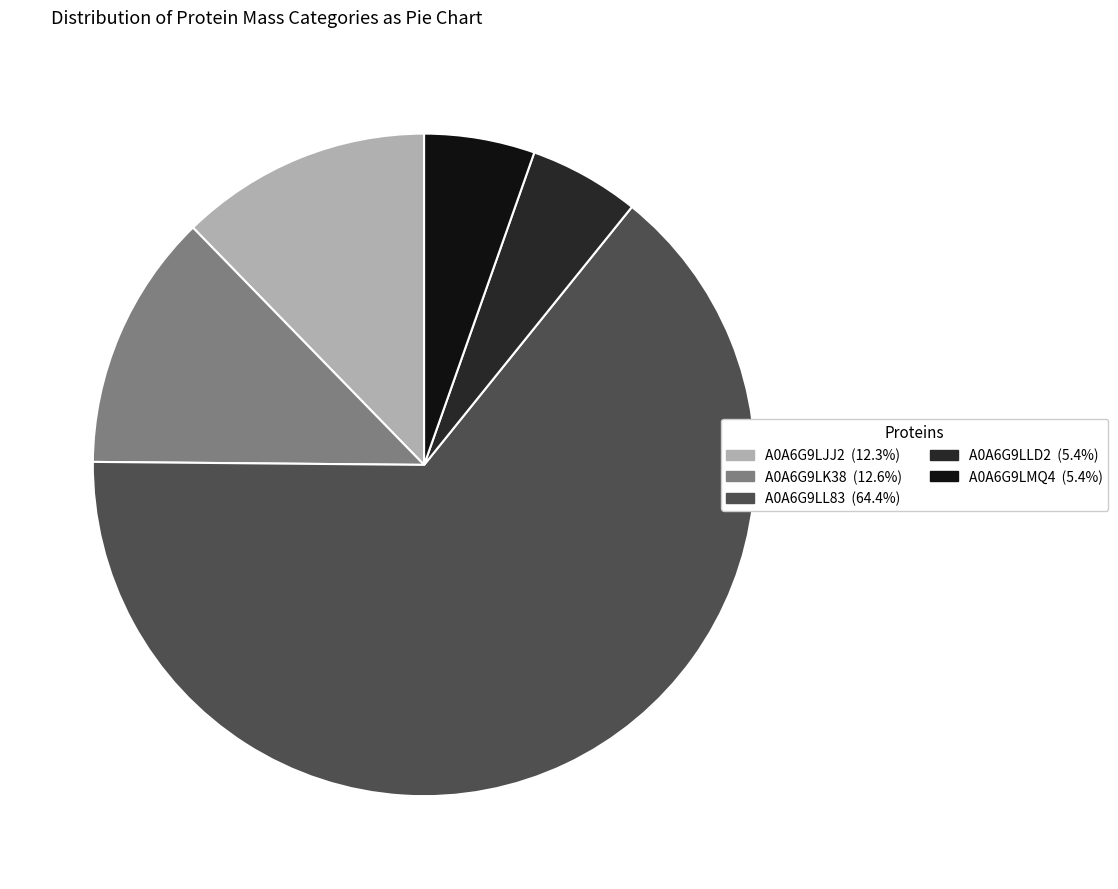

How many slices are in this pie chart?

5